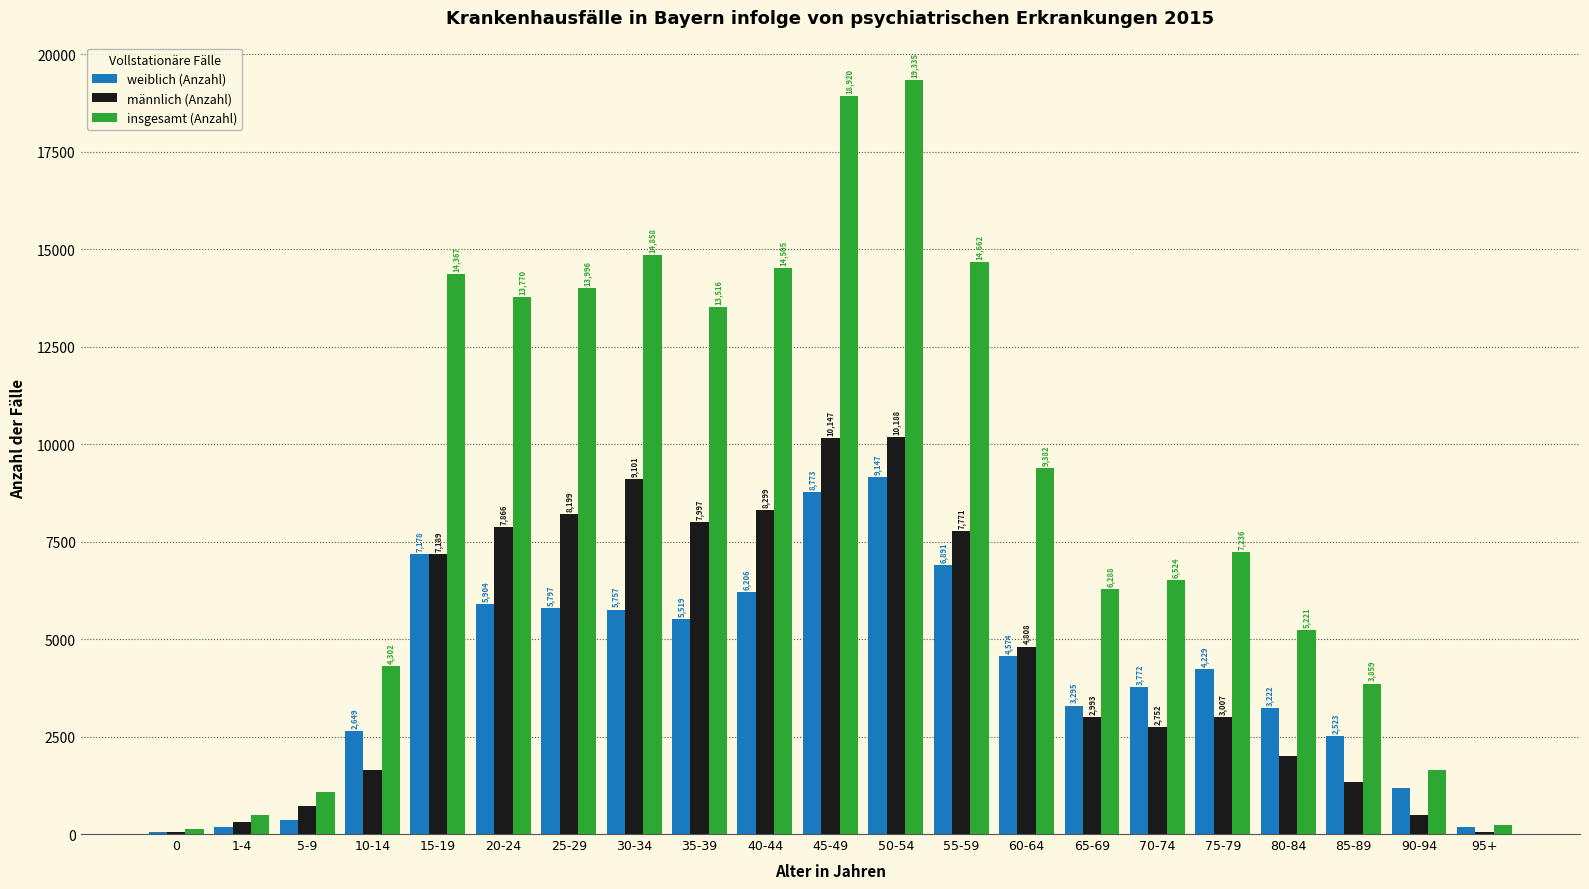

At which category is the sum across all series the highest?

50-54